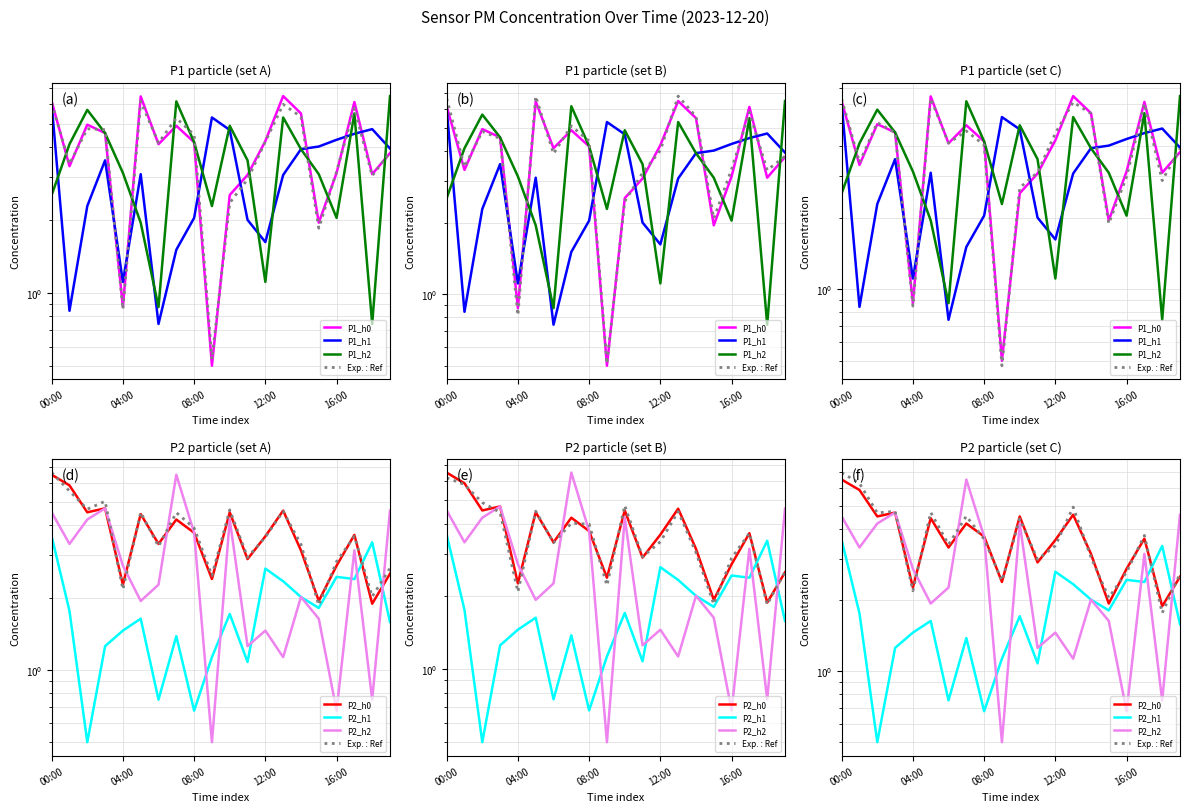

How many distinct data groups are displayed?

6